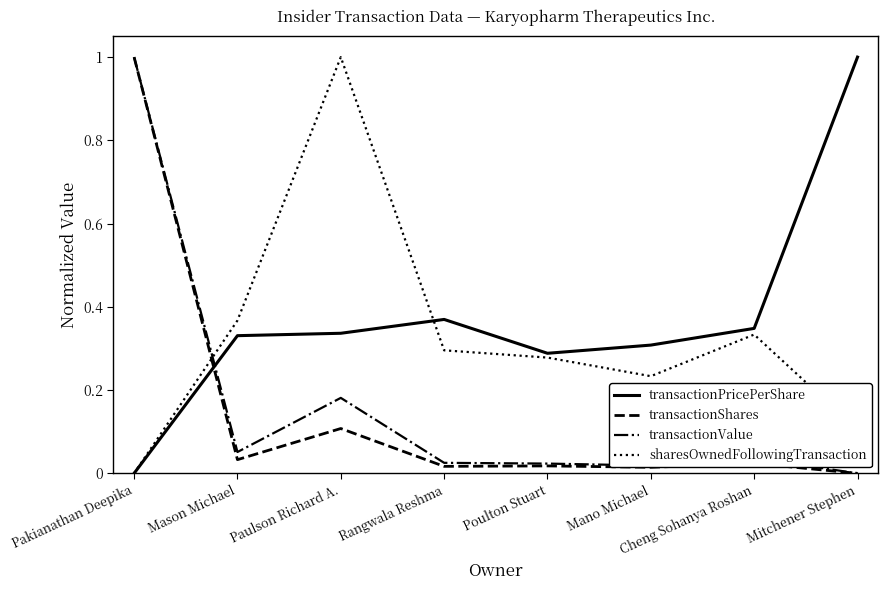

After their last crossing, which series has the higher values: sharesOwnedFollowingTransaction or transactionValue?

sharesOwnedFollowingTransaction